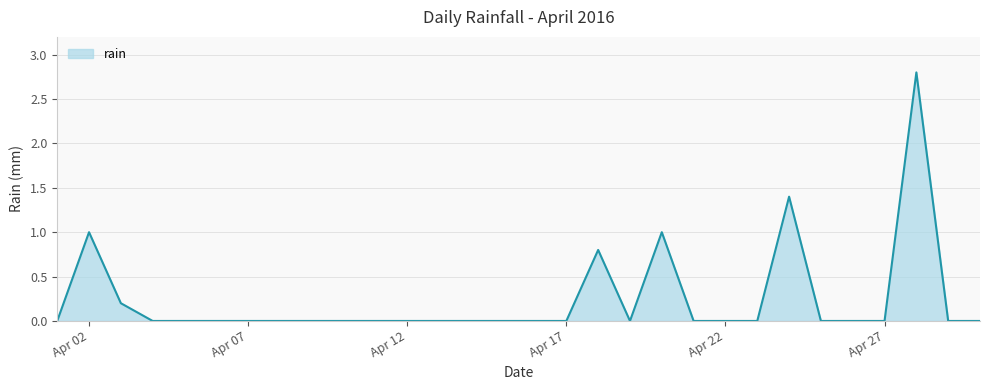

What is the difference between the maximum and minimum values?

2.8